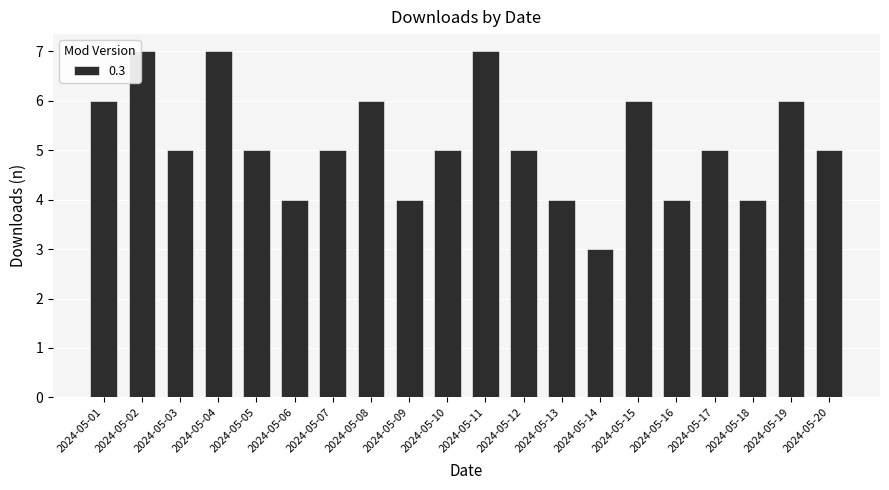

What is the difference between the second highest and minimum values?

4